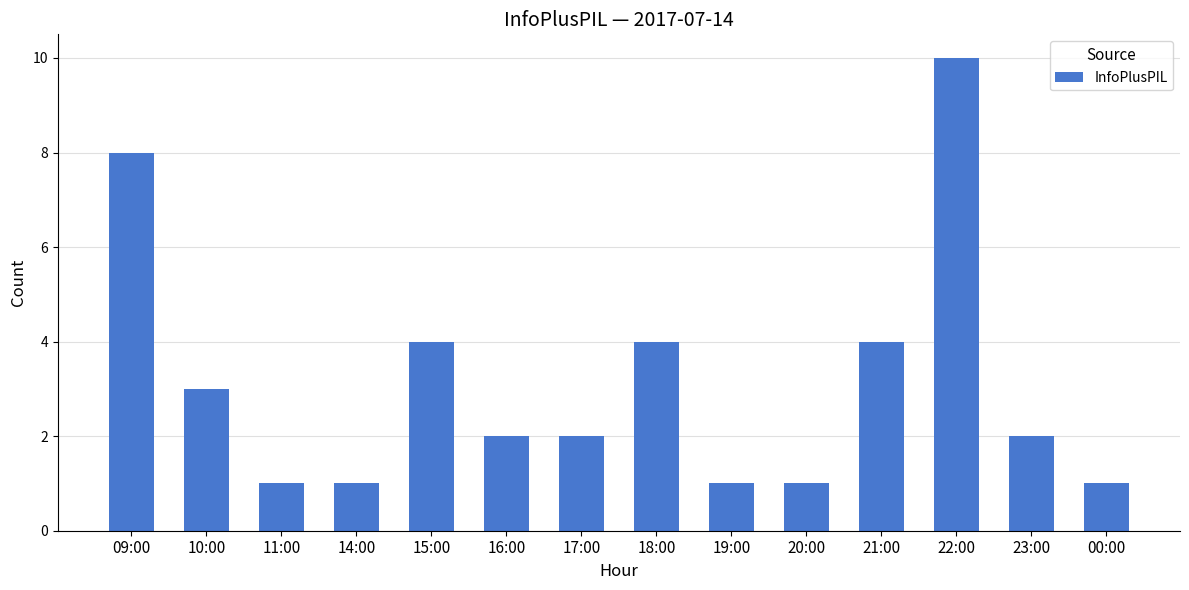

What is the label of the 13th bar from the left?

23:00